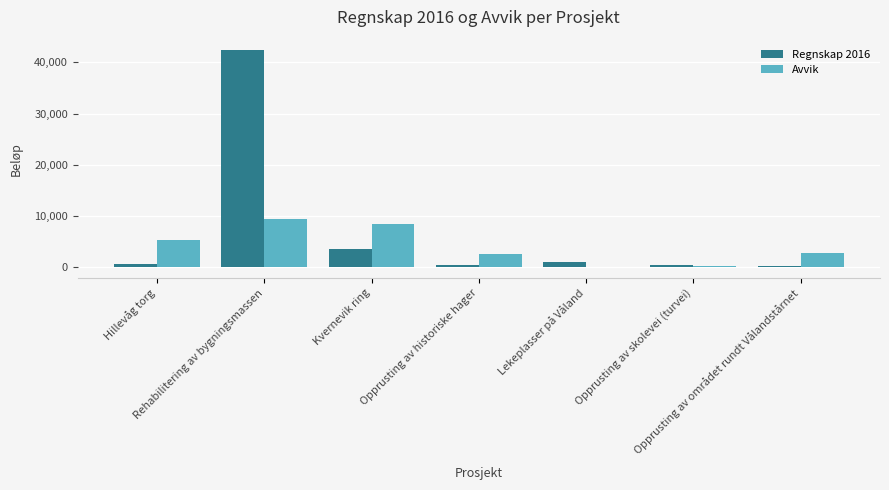

Which series has the largest total across all categories?

Regnskap 2016